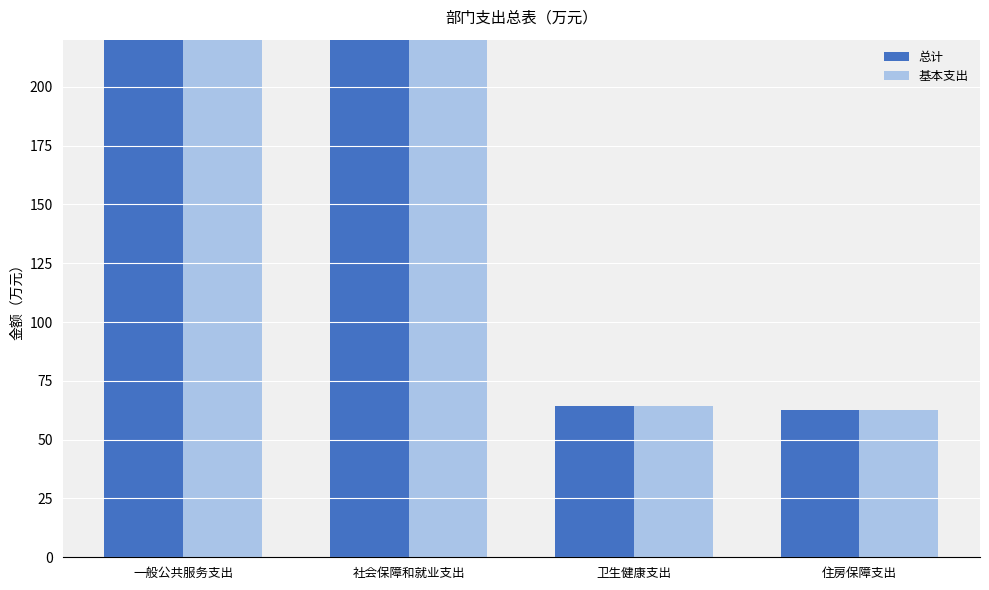

What is the maximum value shown in the chart?

918.2